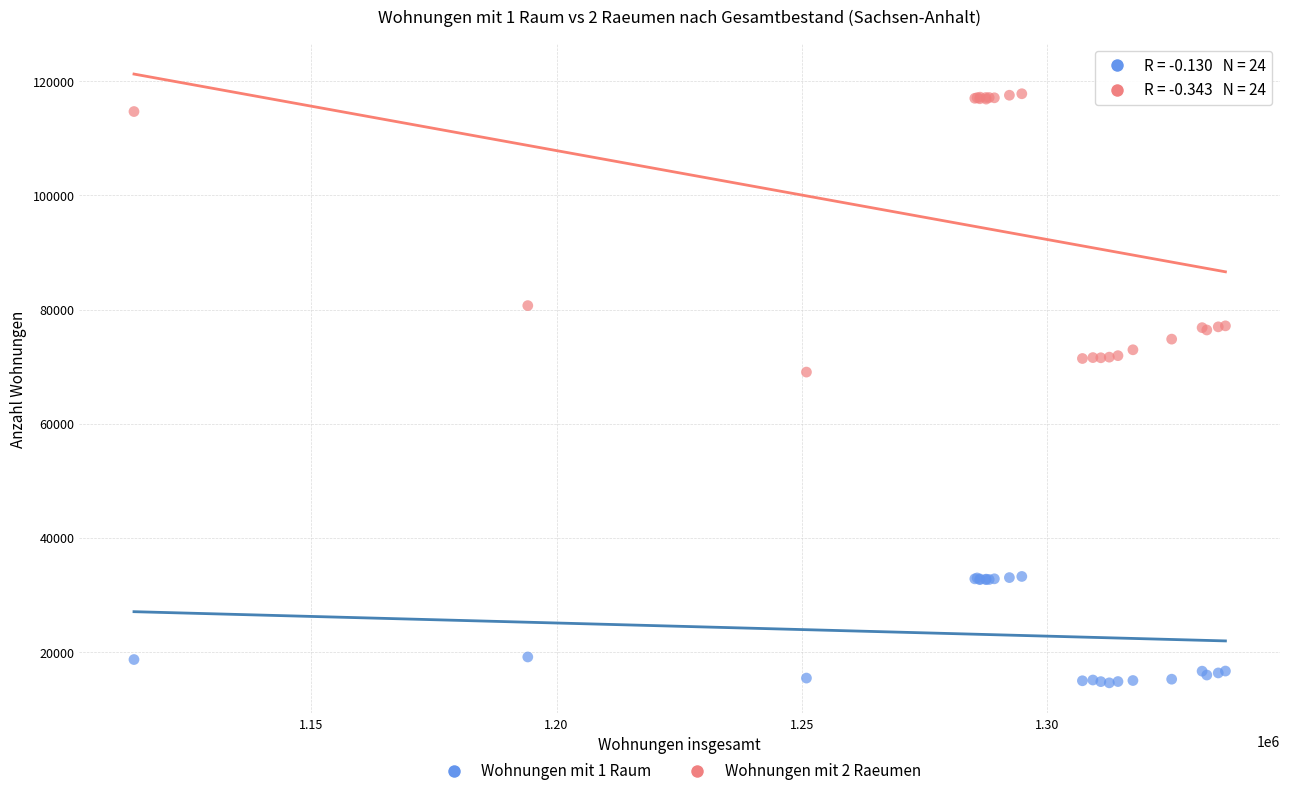

Which series has the widest spread of Y values?

Wohnungen mit 2 Raeumen